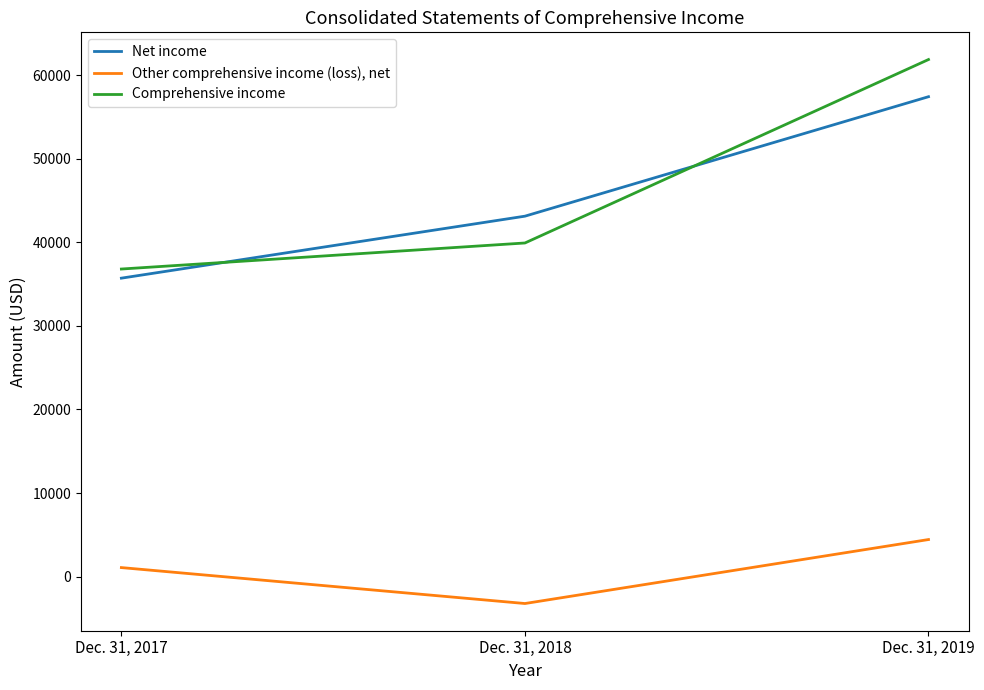

What is the sum of all Net income values?

136235